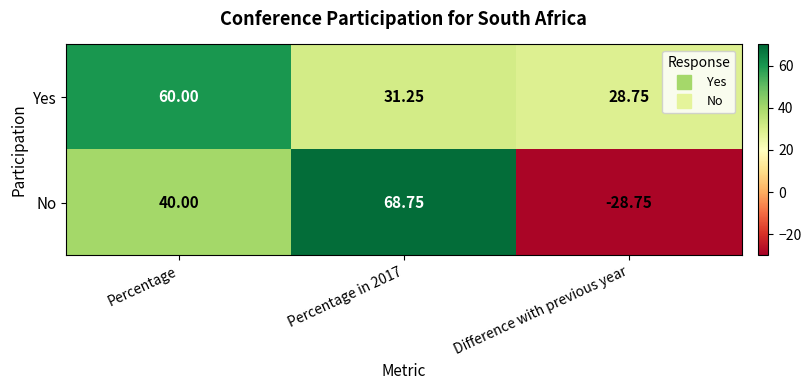

Where does the Yes series first go above 31?

Percentage